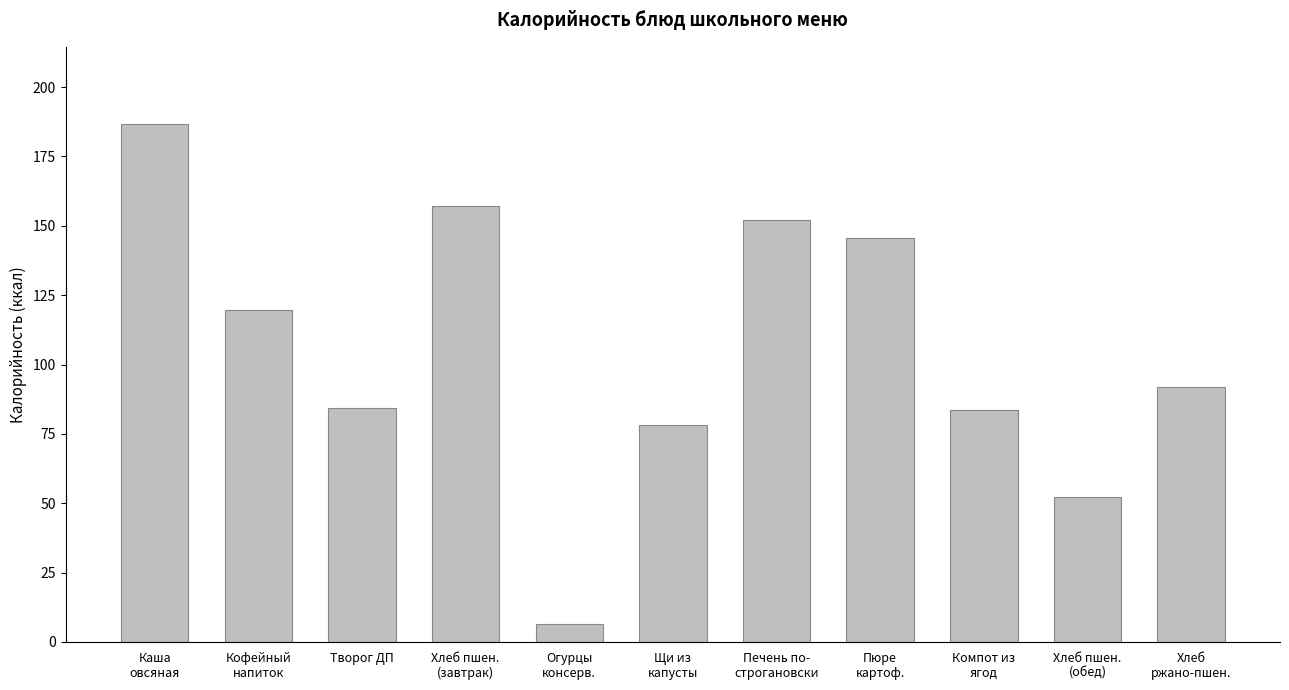

What is the value of the 9th bar from the left?

83.6